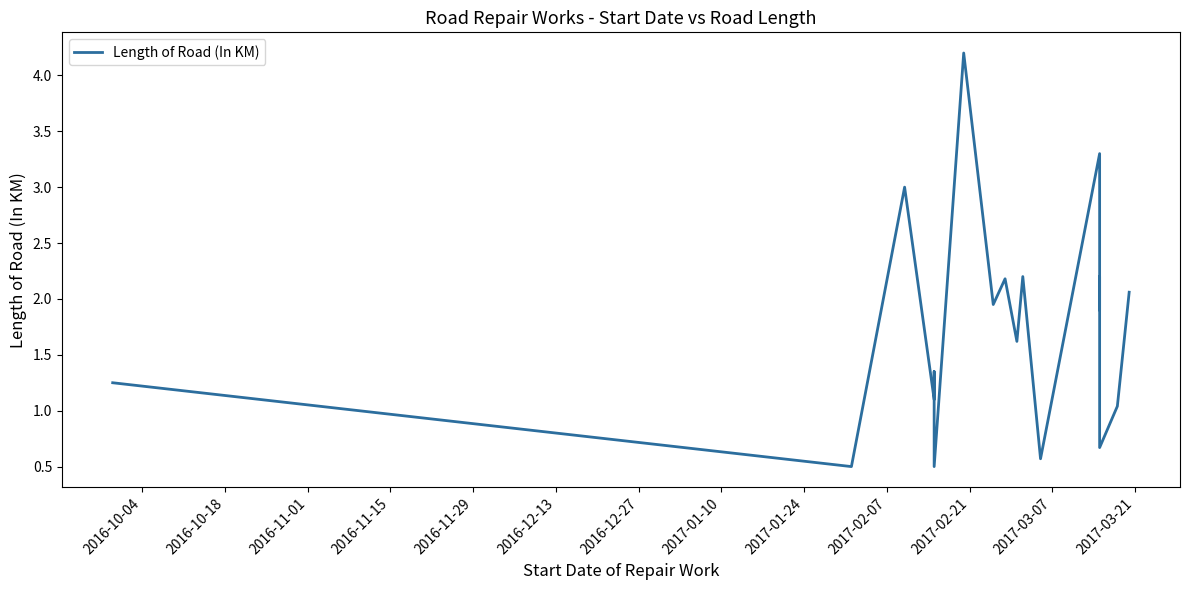

Is it true that the value at 14 is 3.8?

False